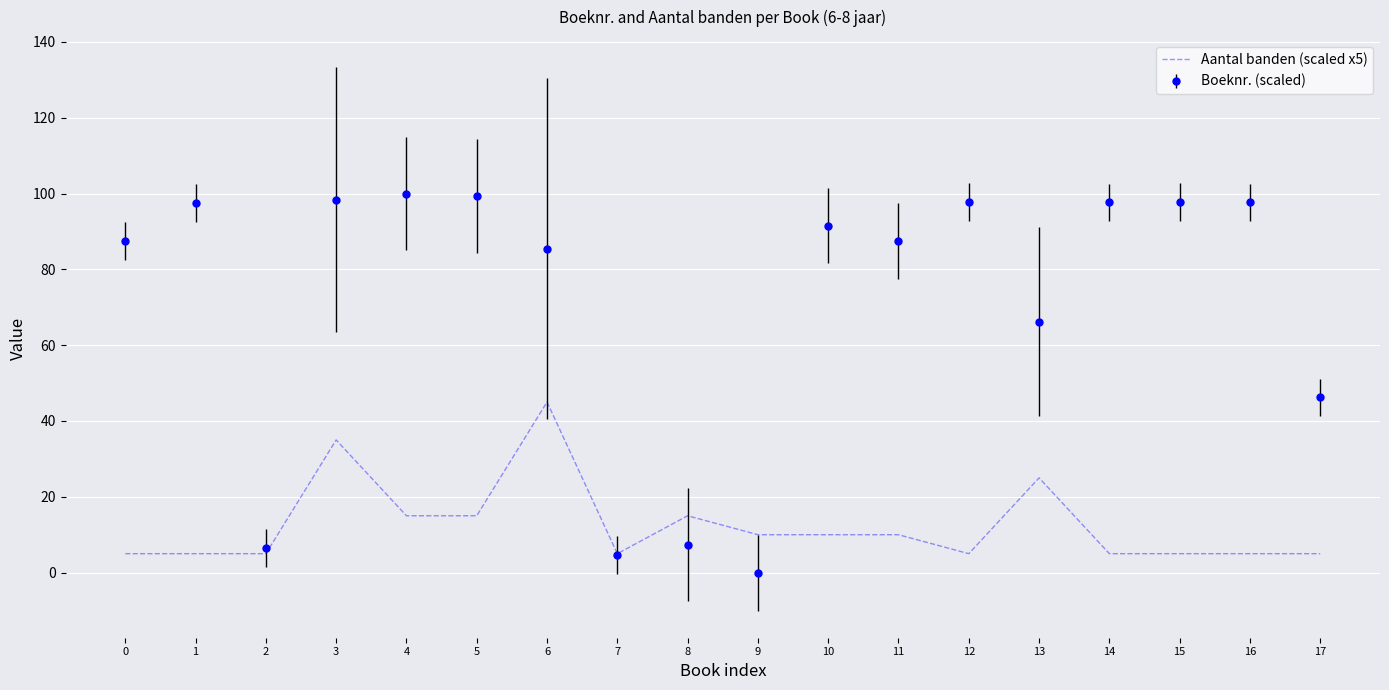

Is it true that Boeknr. (scaled) equals -52.7 at 9?

False